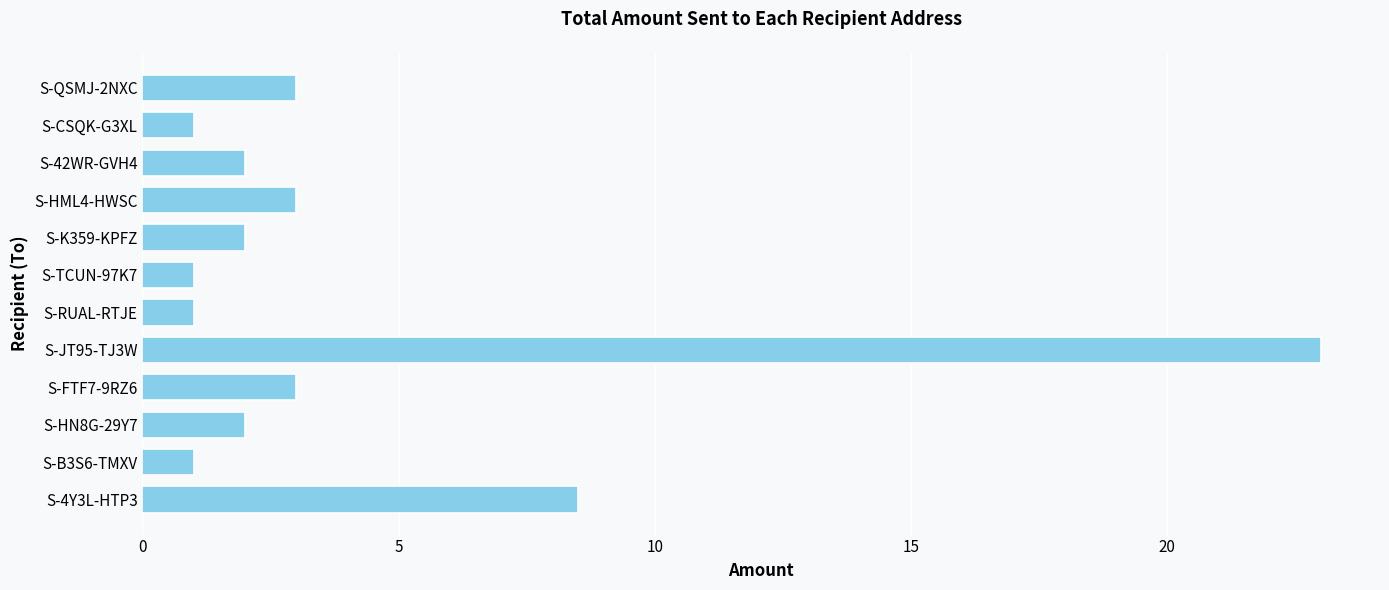

Which has a higher value, S-B3S6-TMXV or S-QSMJ-2NXC?

S-QSMJ-2NXC